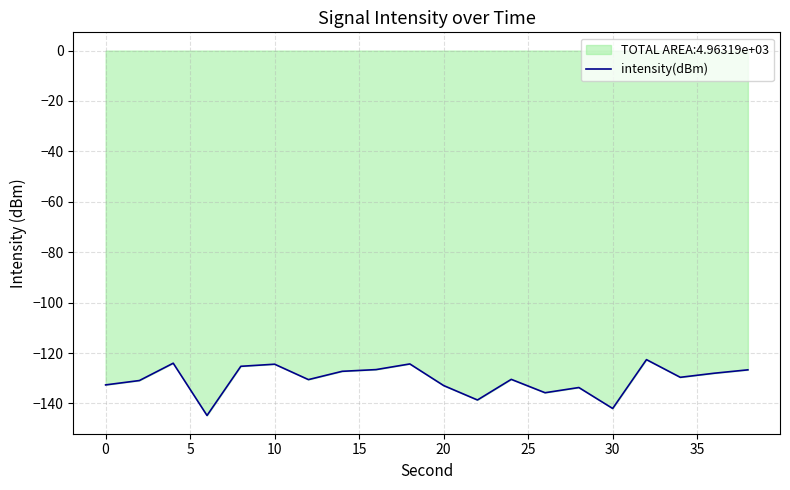

What is the maximum value shown in the chart?

-122.6